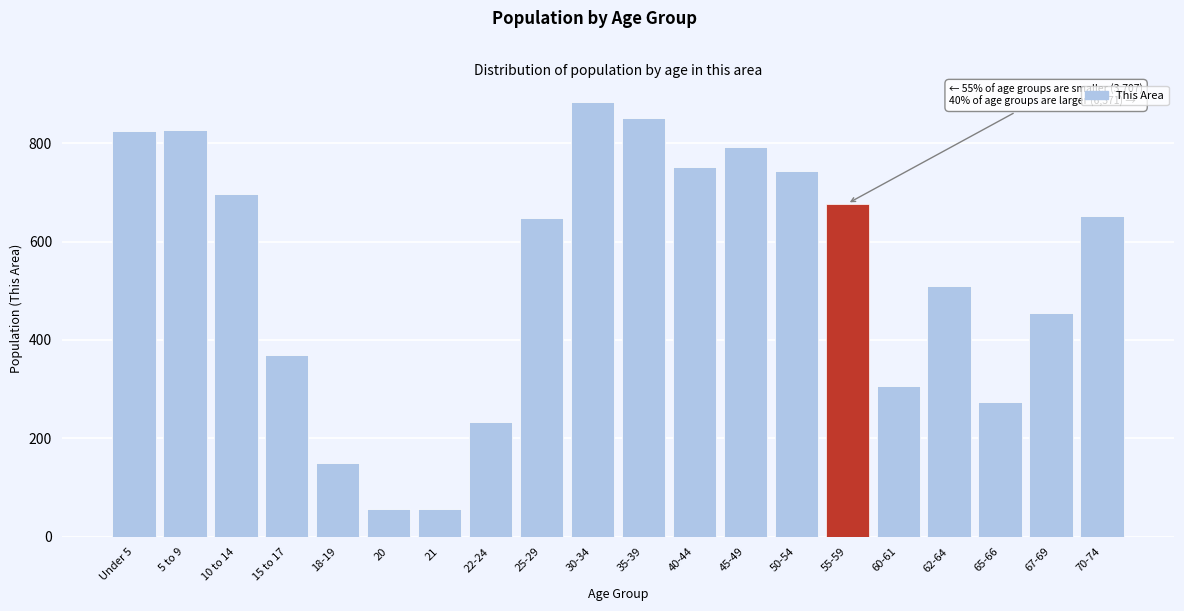

What is the difference between the maximum and second lowest values?

826